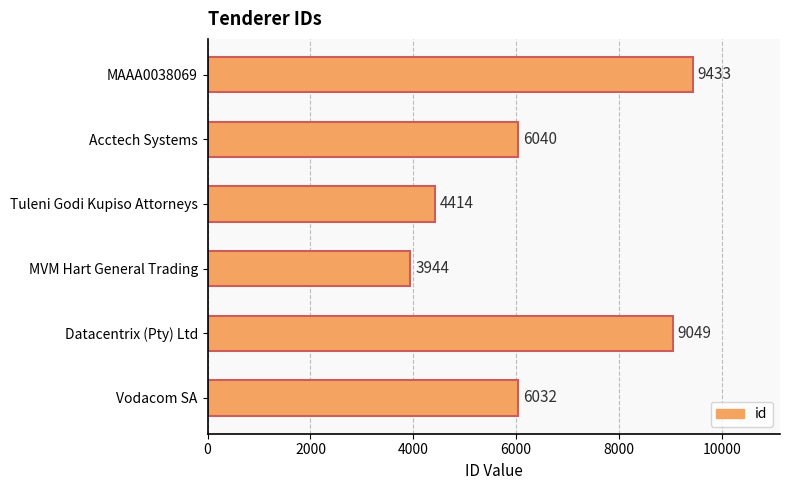

Between Acctech Systems and MVM Hart General Trading, which is larger?

Acctech Systems